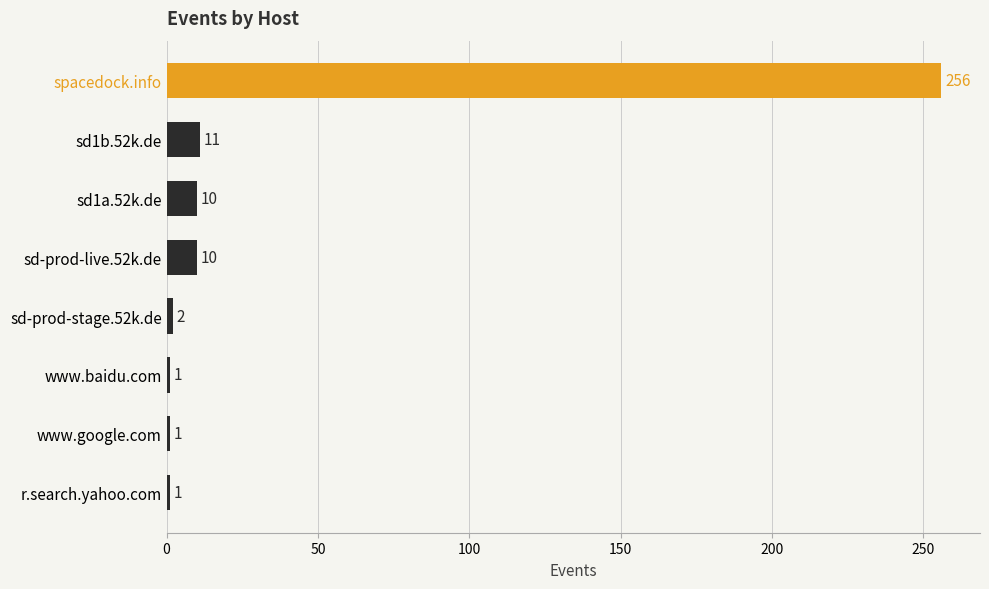

The value at sd1a.52k.de is 10. True or false?

True